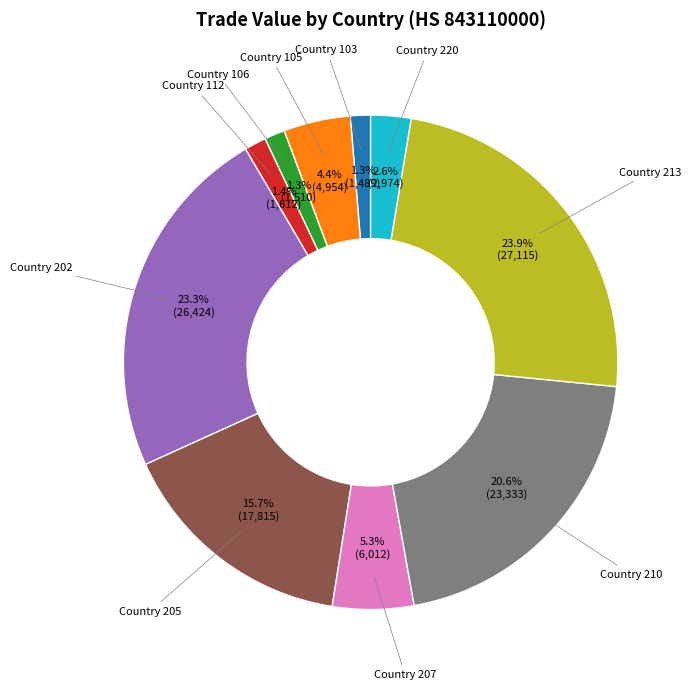

Is there a majority slice in this chart?

No